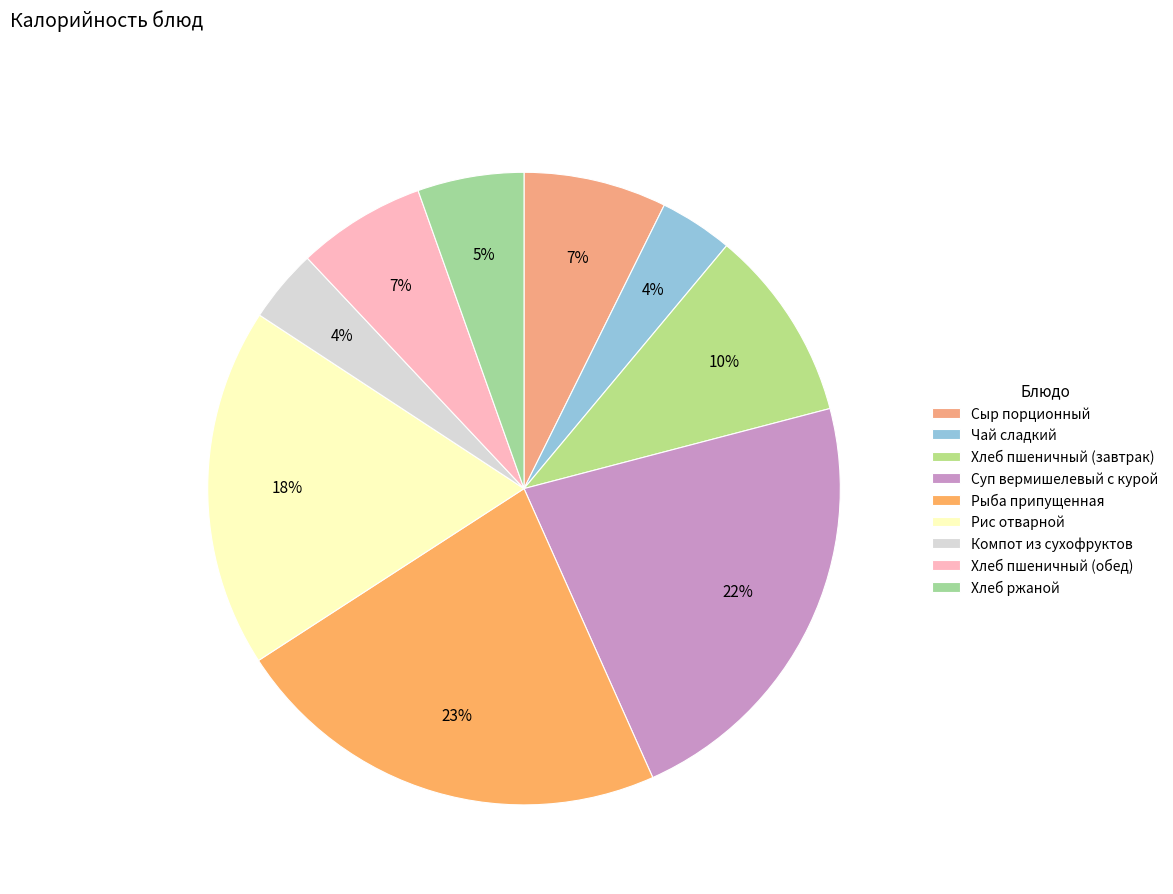

How many slices are in this pie chart?

9